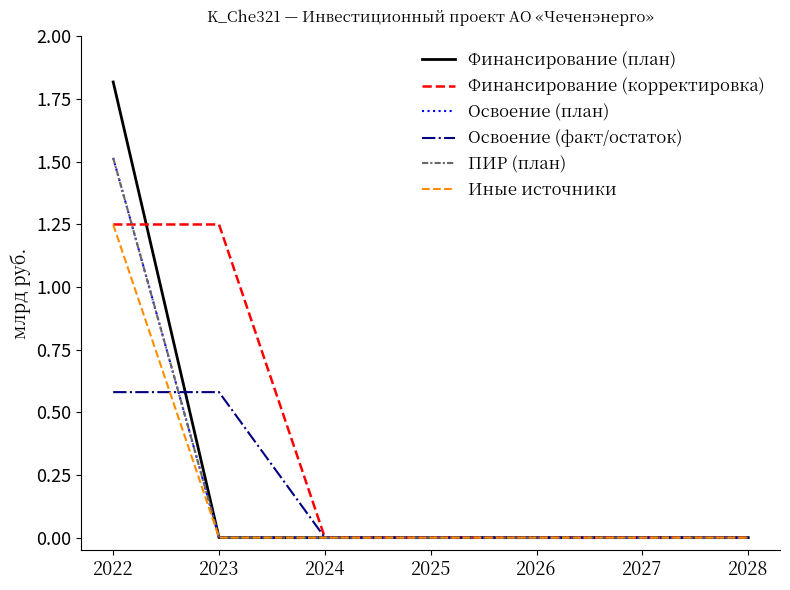

True or false: Финансирование (план) and ПИР (план) intersect in this chart.

False